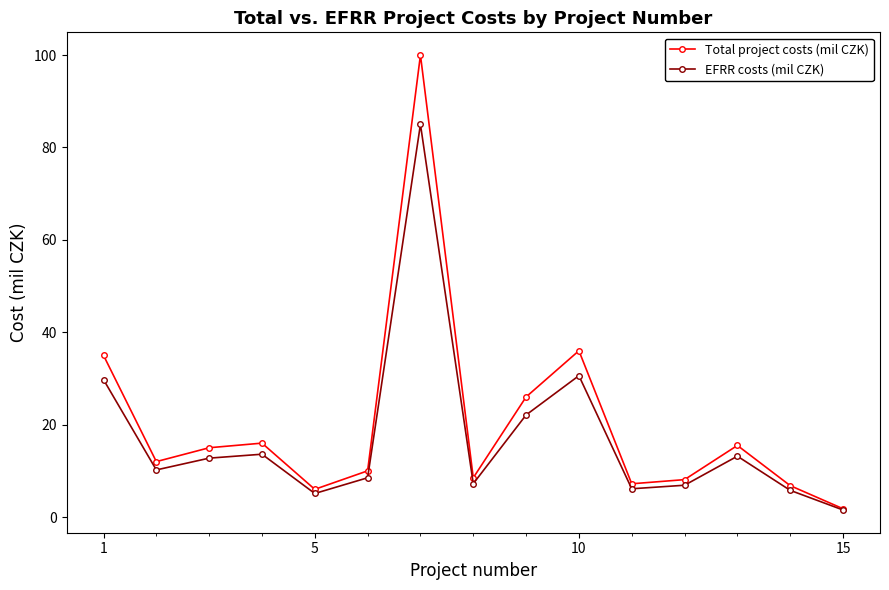

Which series has the widest spread of values?

Total project costs (mil CZK)